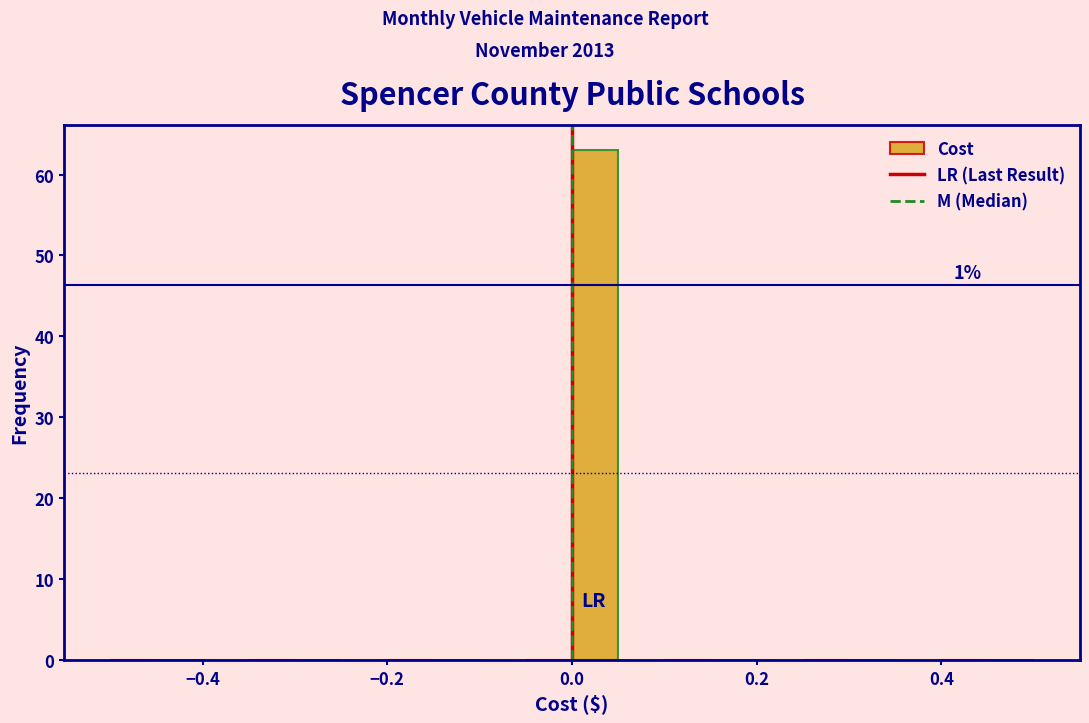

Around what value on the x-axis is the tallest bar? Give the approximate position of its centre, as read against the axis.

0.02